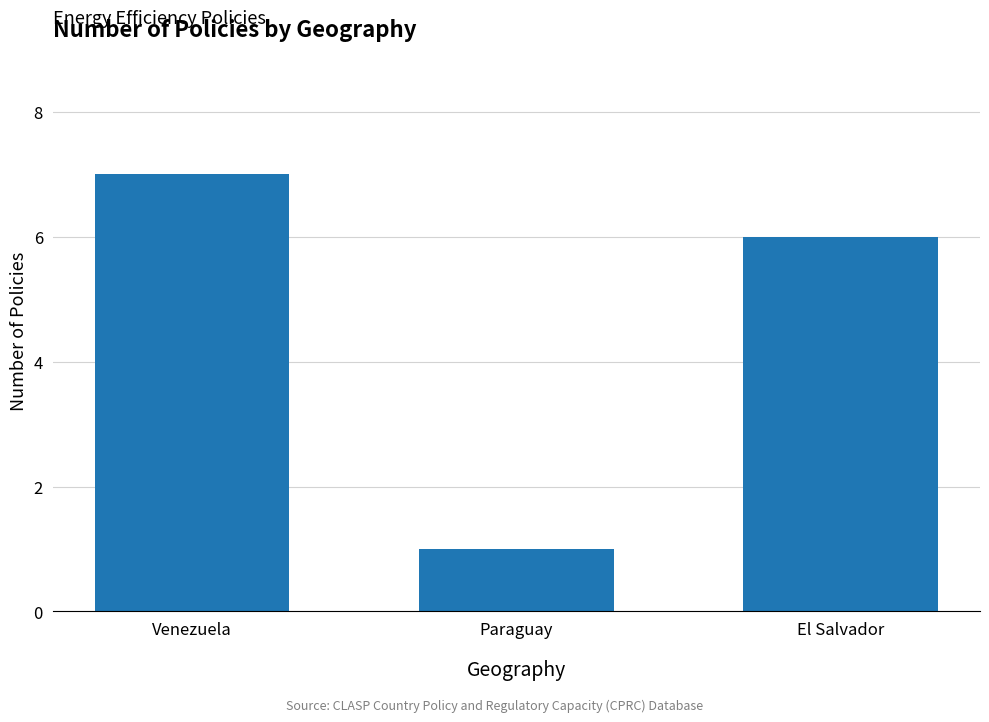

At which label does the data first exceed 6?

Venezuela